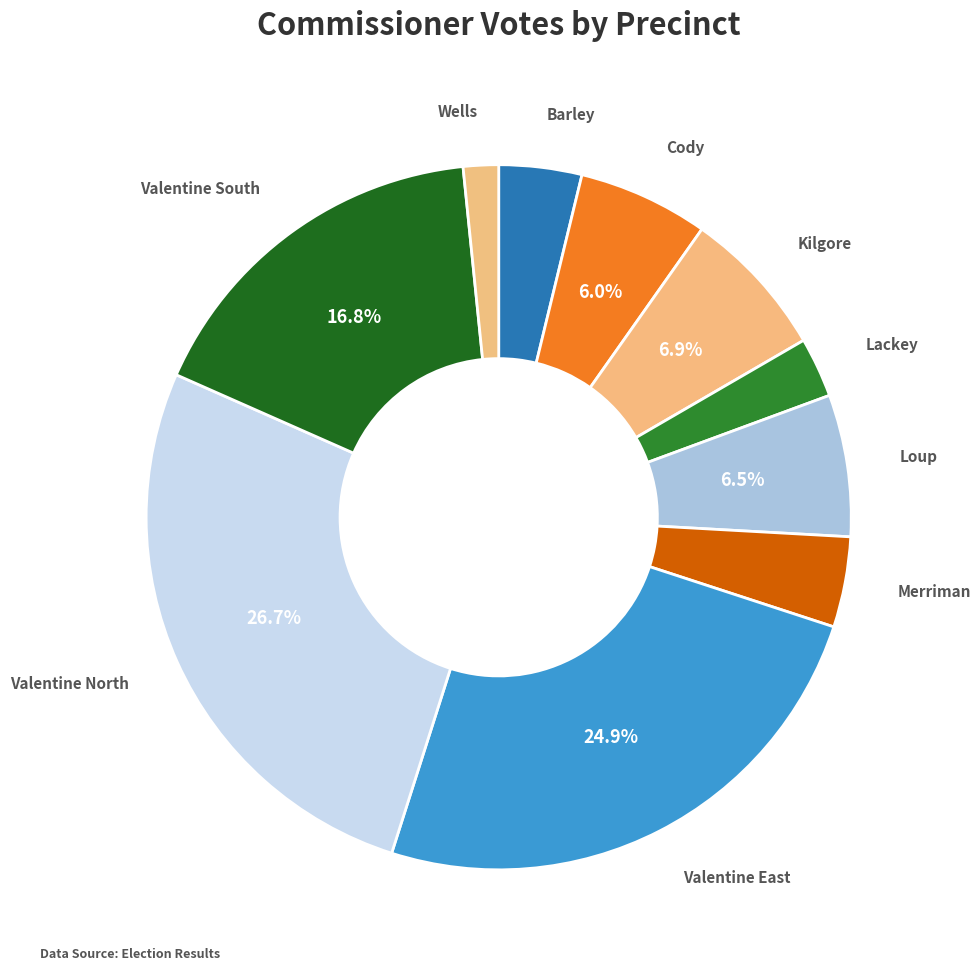

How many segments does this pie chart have?

10